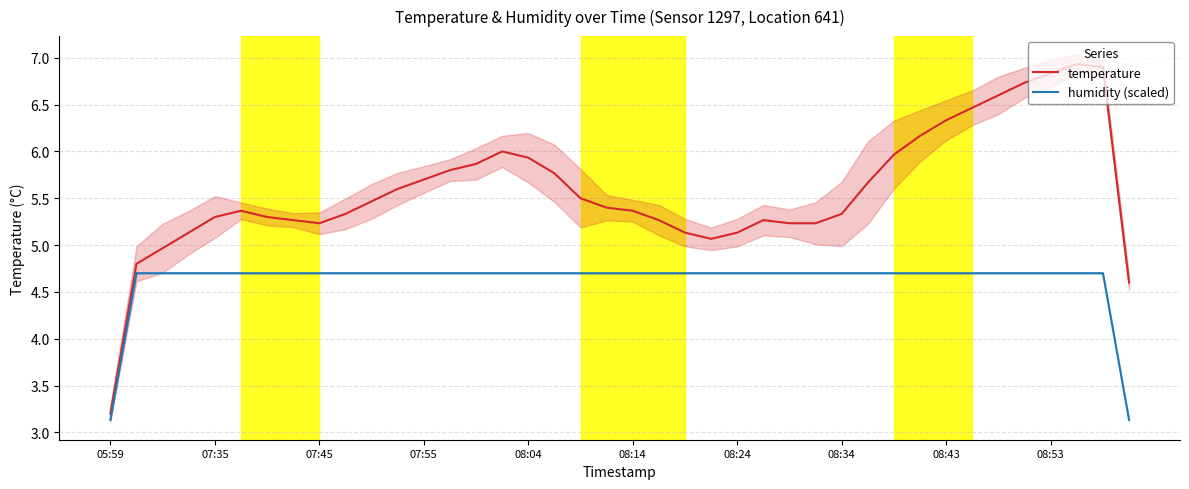

Is it true that temperature equals 10.3 at 08:04?

False